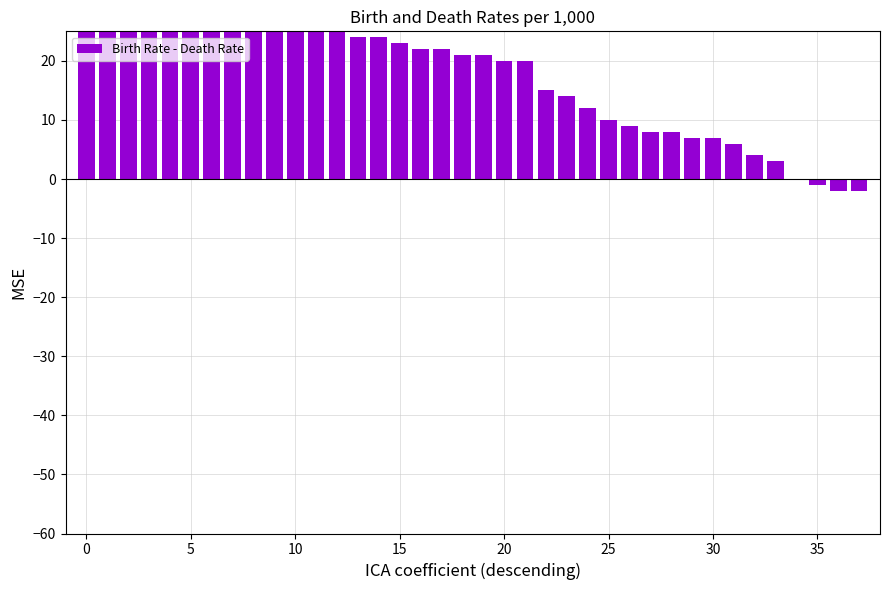

What is the approximate value at 29?

7